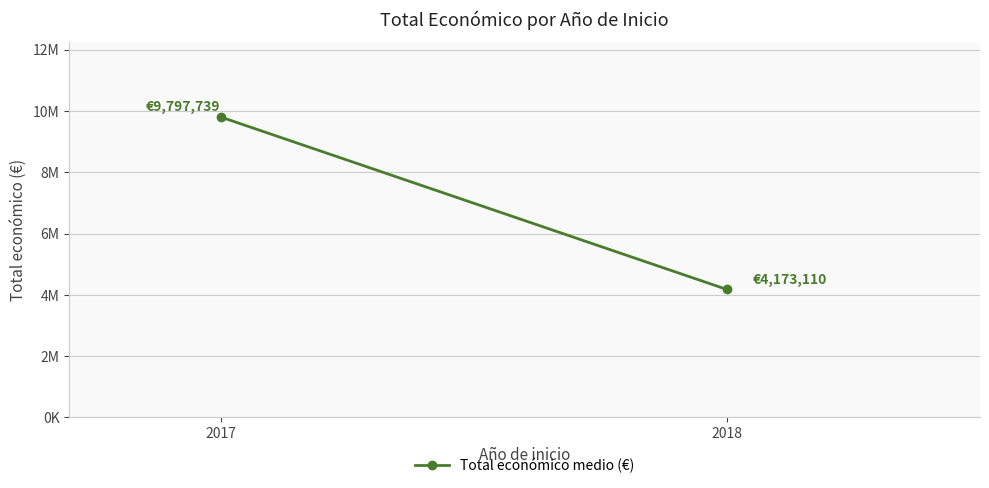

What is the sum of all values?

13970849